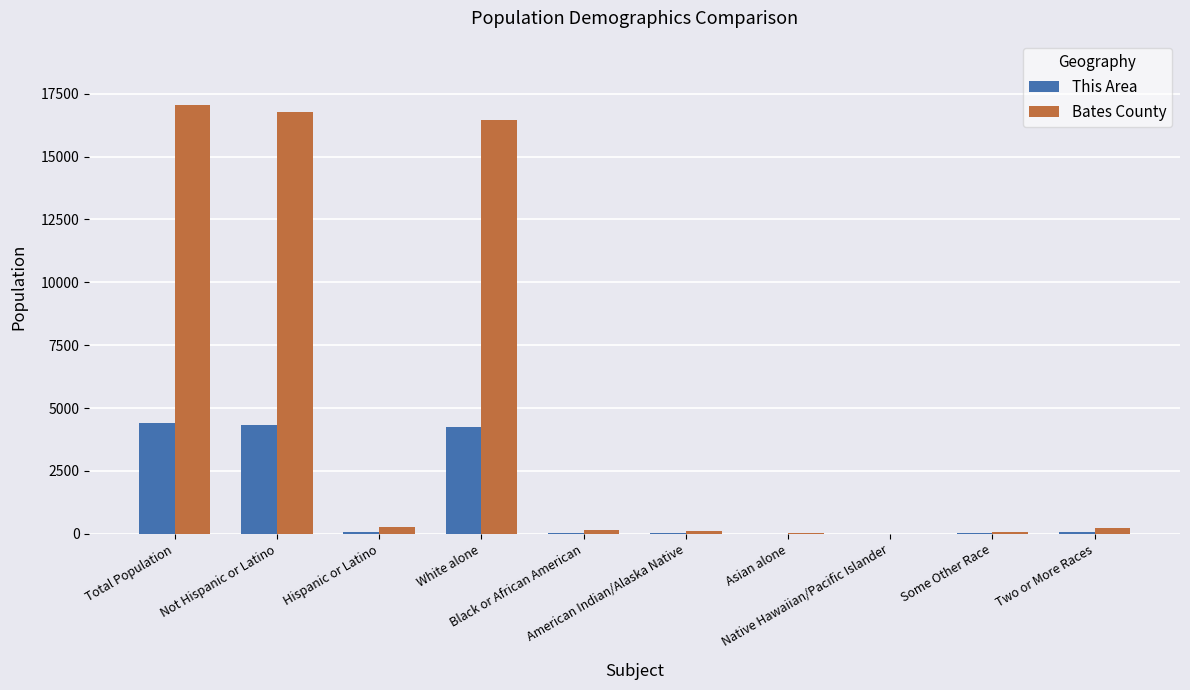

What is the spread (max minus min) of values at Total Population?

12638